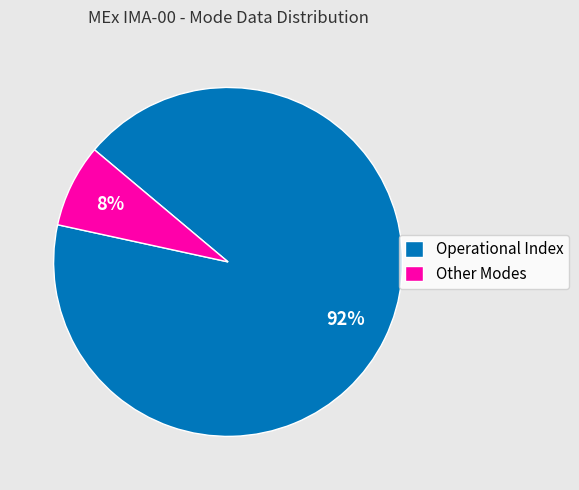

Between Operational Index and Other Modes, which is larger?

Operational Index